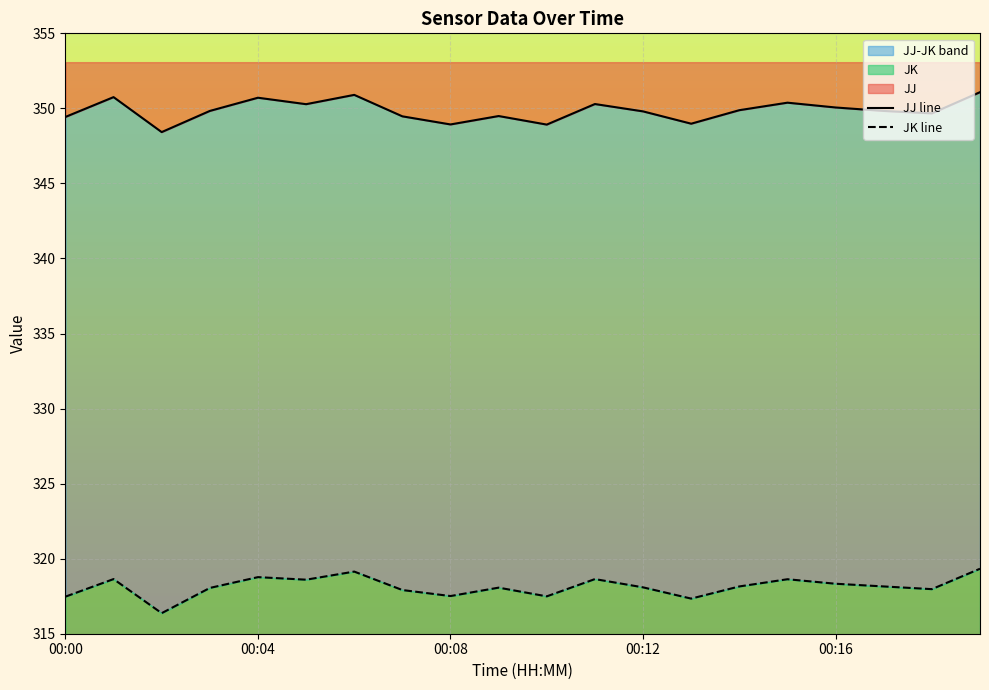

What is the spread (max minus min) of values at 00:08?

32.1